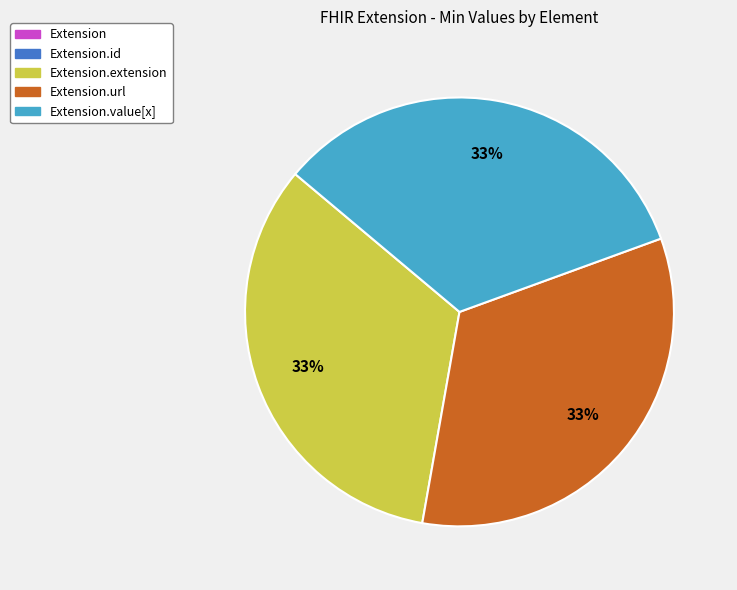

Is there any slice that represents more than half of the pie?

No